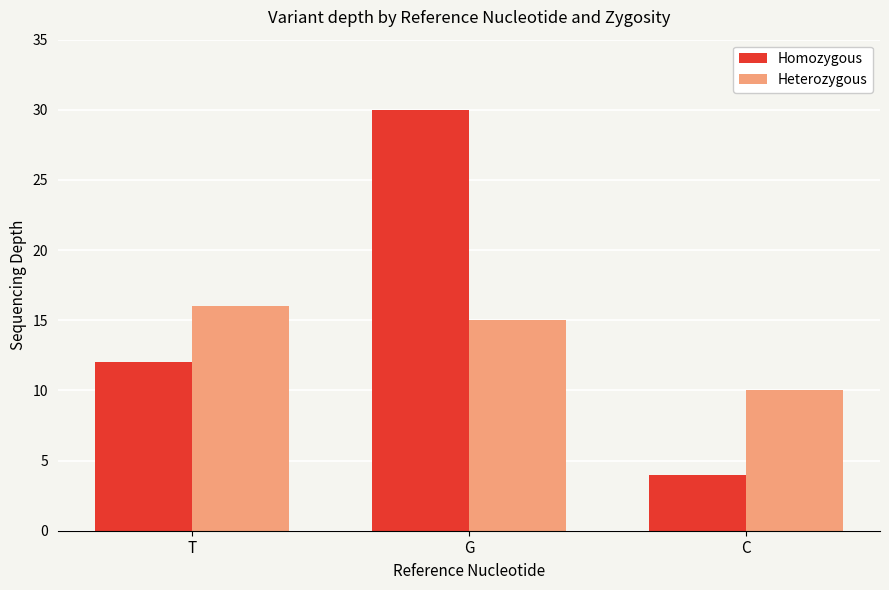

Between G and C, which series saw the biggest shift?

Homozygous